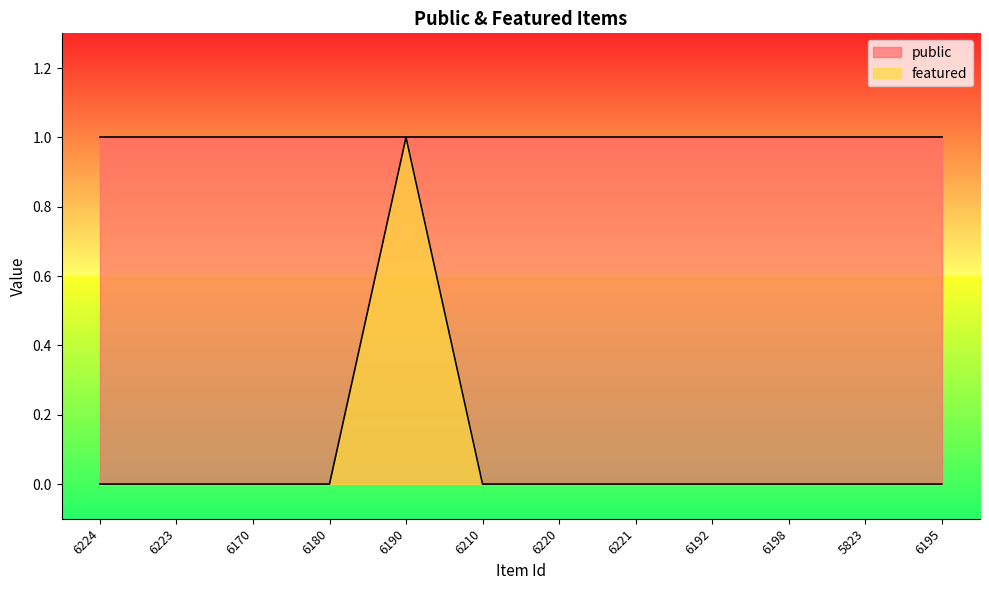

The value at 6195 is -1. True or false?

False